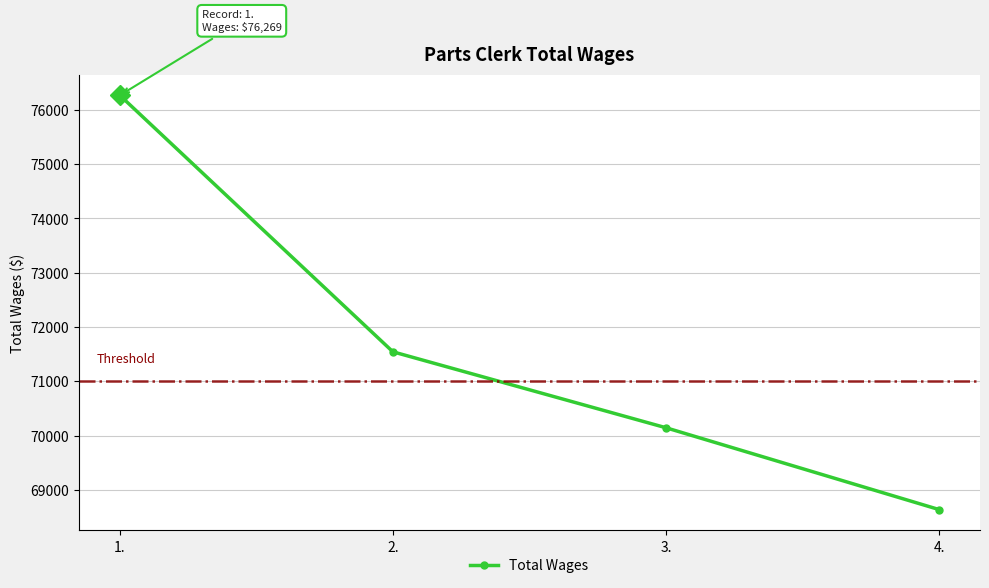

List the labels in order of value, smallest first.

4., 3., 2., 1.